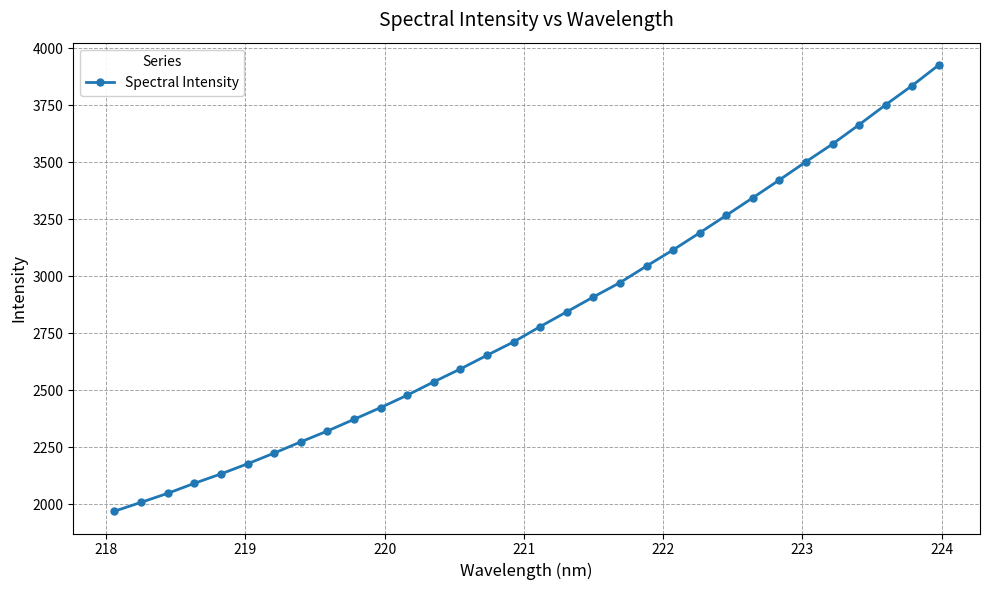

Is this an area chart (filled region under the line)?

No